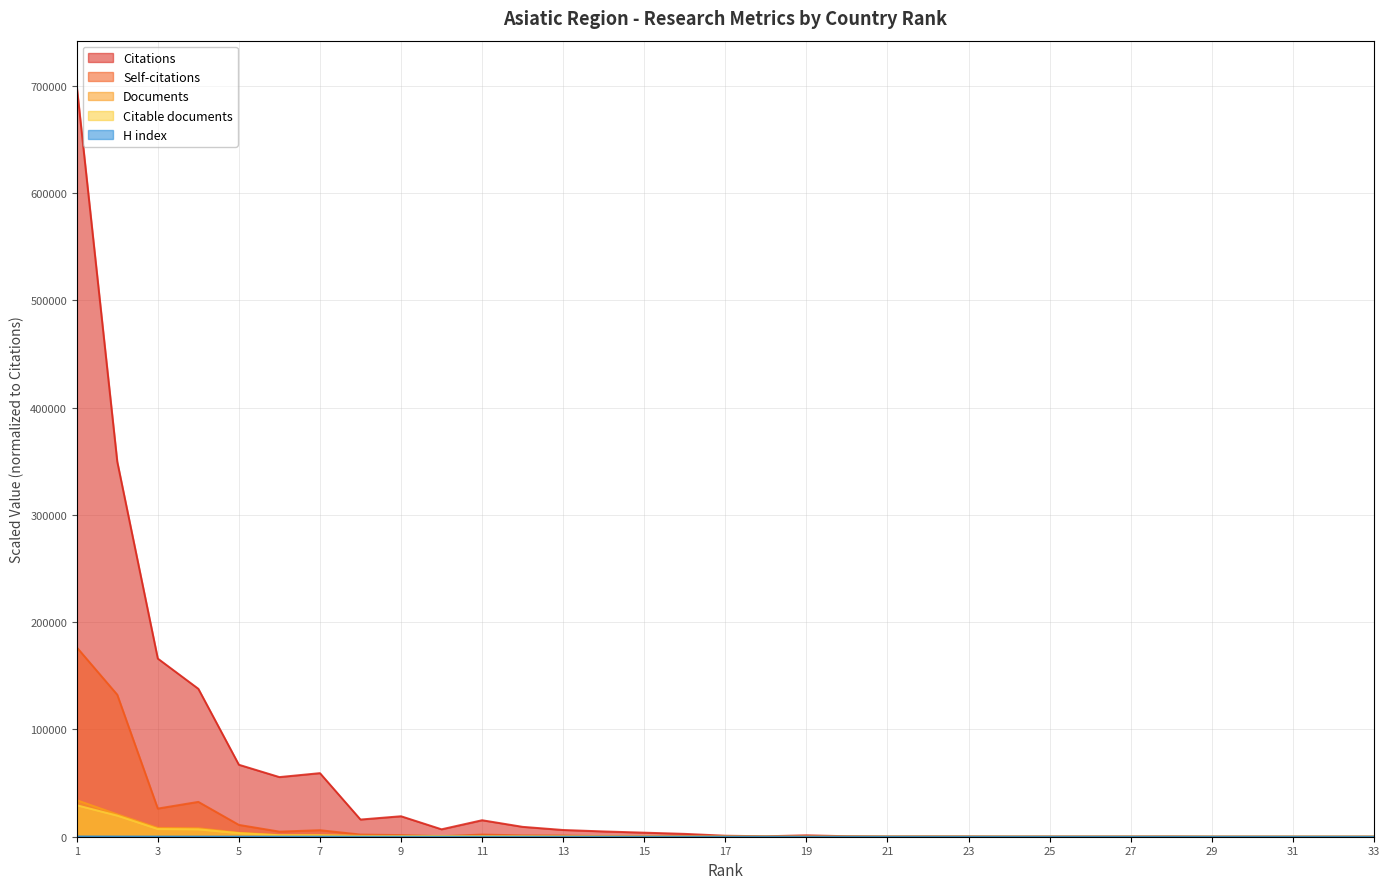

True or false: Citable documents has more than 1 points higher than both neighbors.

True